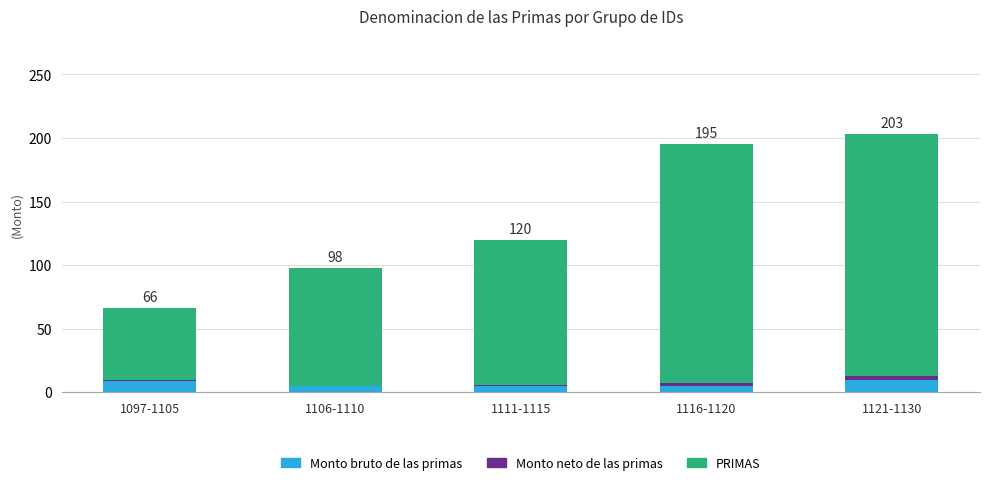

What is the highest value of the Monto bruto de las primas series?

10